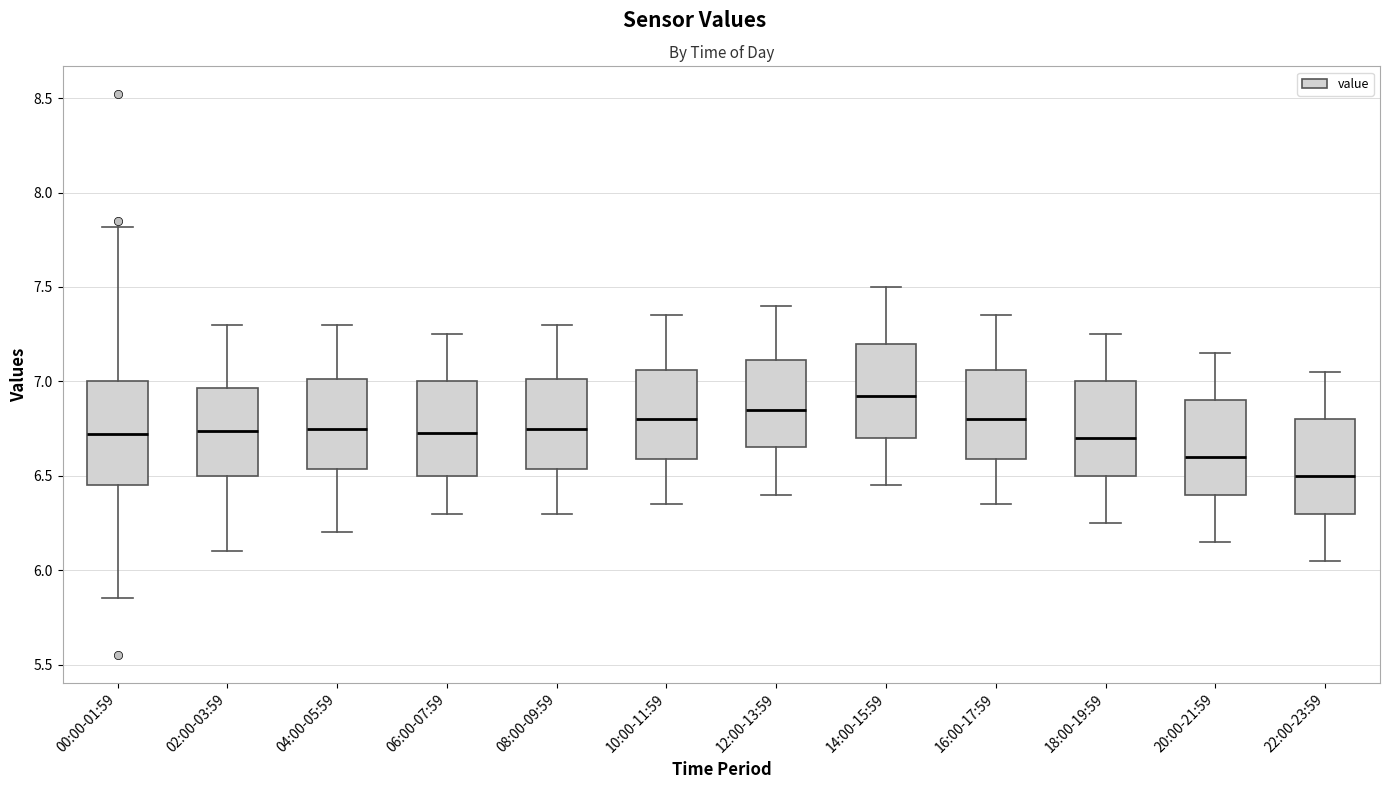

Which box is the tallest, from its lower edge to its upper edge?

00:00-01:59